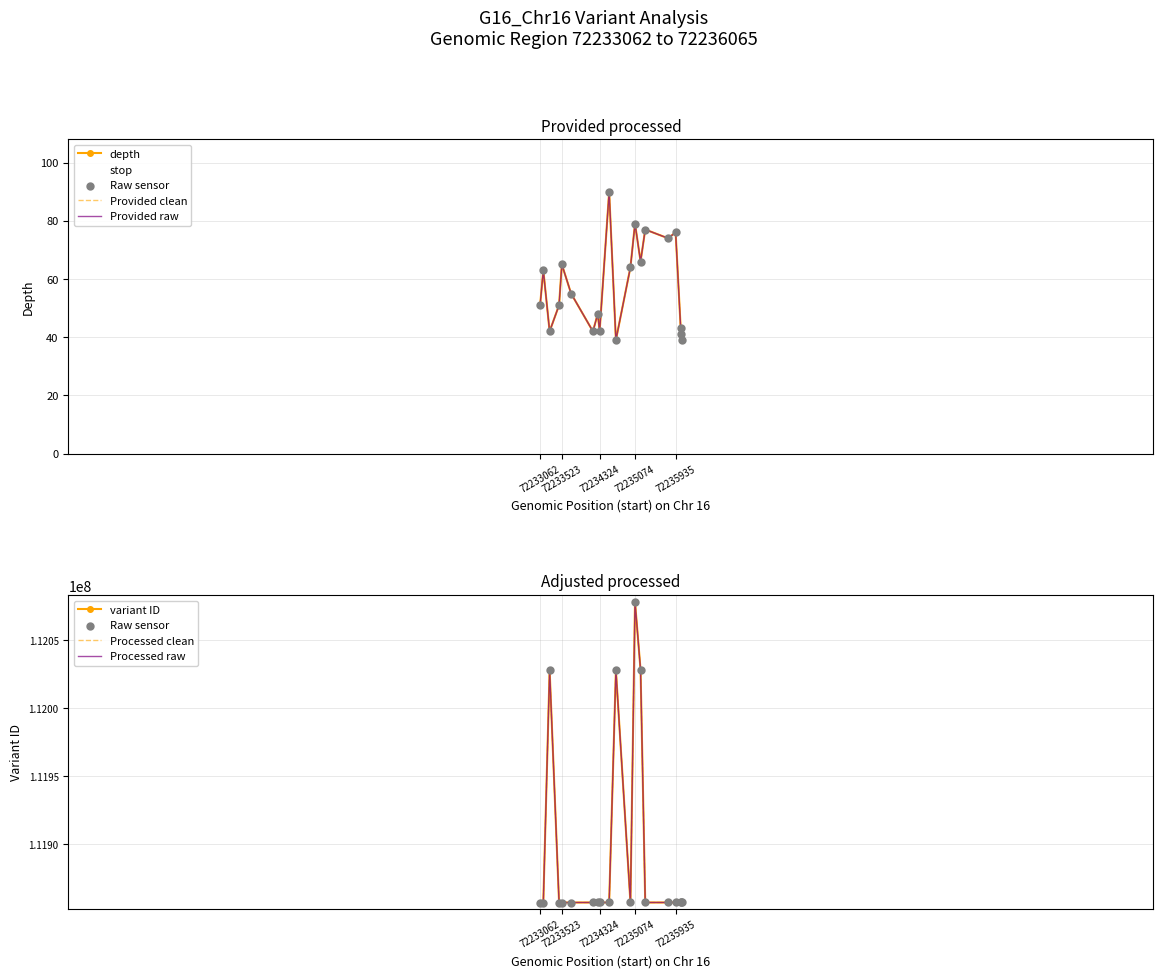

At how many categories does at least one series exceed 36819677?

20